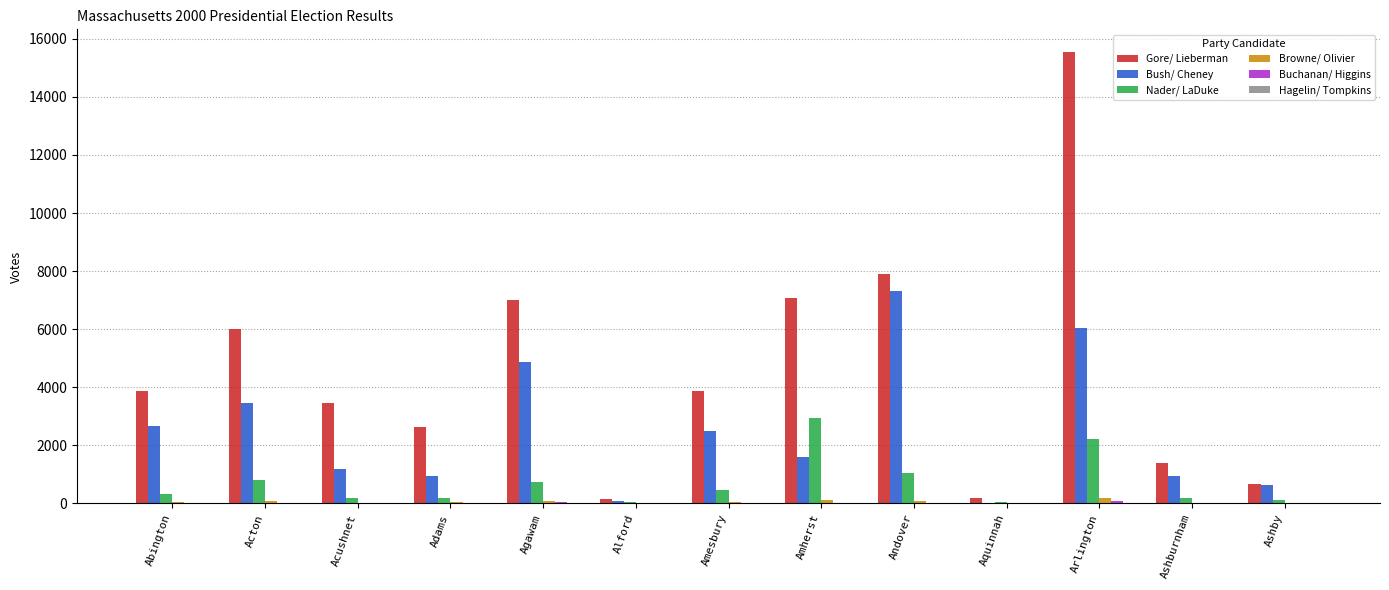

Between Amesbury and Ashburnham, which series saw the biggest shift?

Gore/ Lieberman